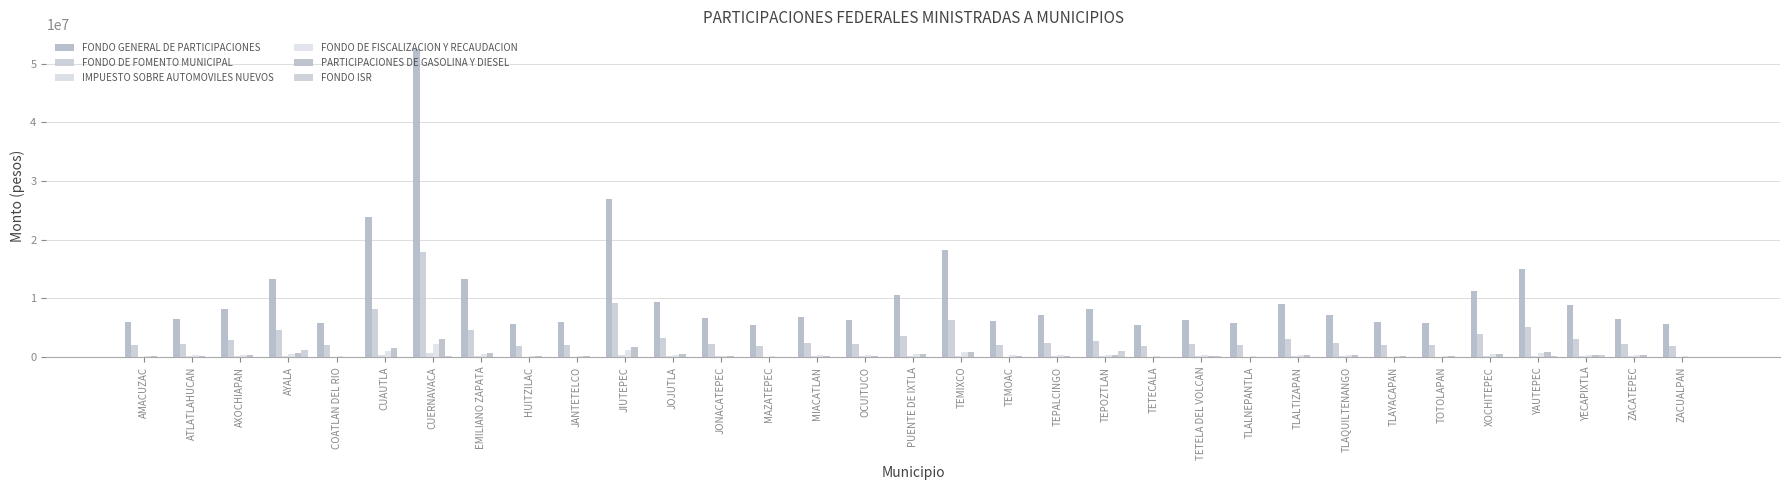

Read the FONDO DE FISCALIZACION Y RECAUDACION value at EMILIANO ZAPATA, to the nearest 10.

587000